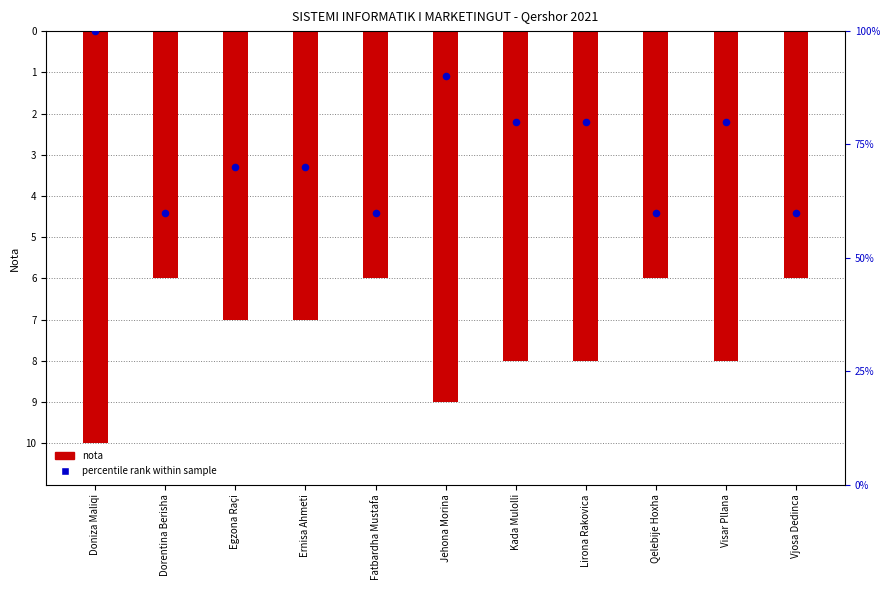

Which series has the largest Y range (max minus min)?

Percentile rank